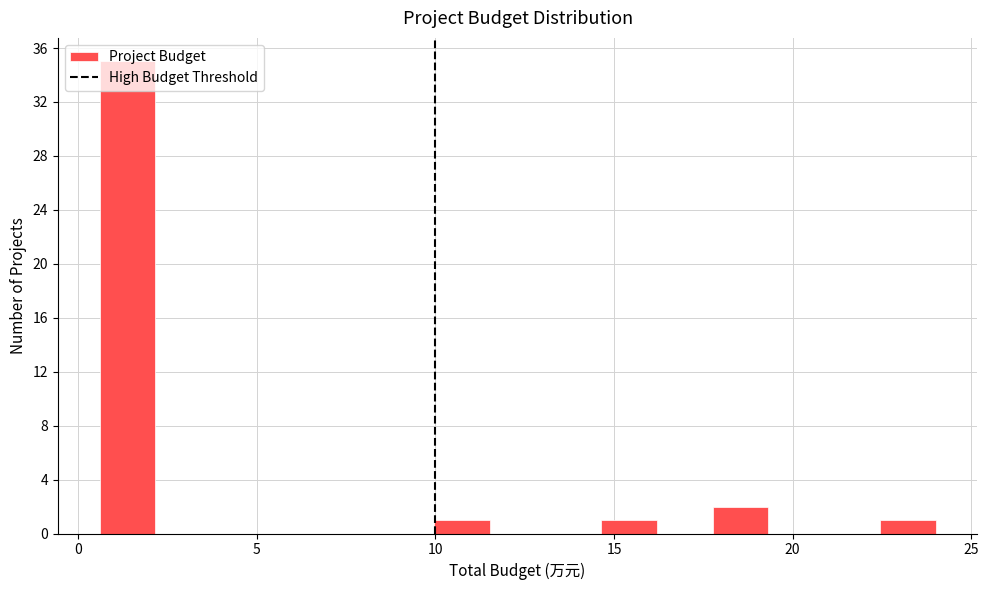

Read against the x-axis, roughly where is the centre of the tallest bar?

1.5